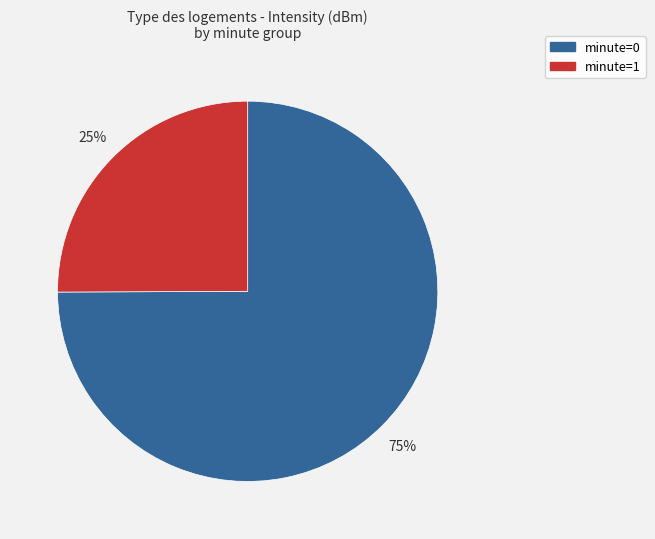

To the nearest percent, what is the difference between the largest and smallest slice percentages?

50%